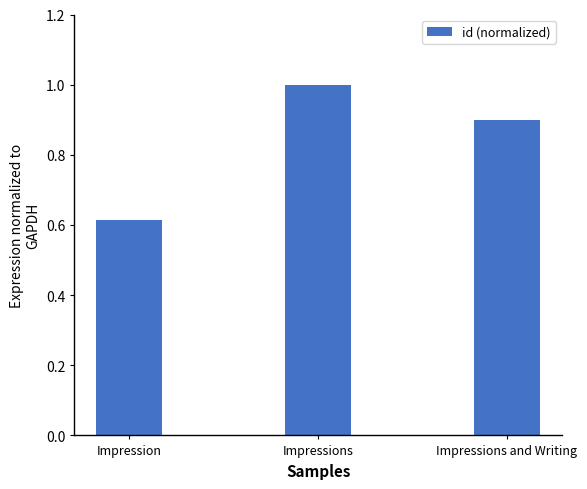

What is the average value?

0.8